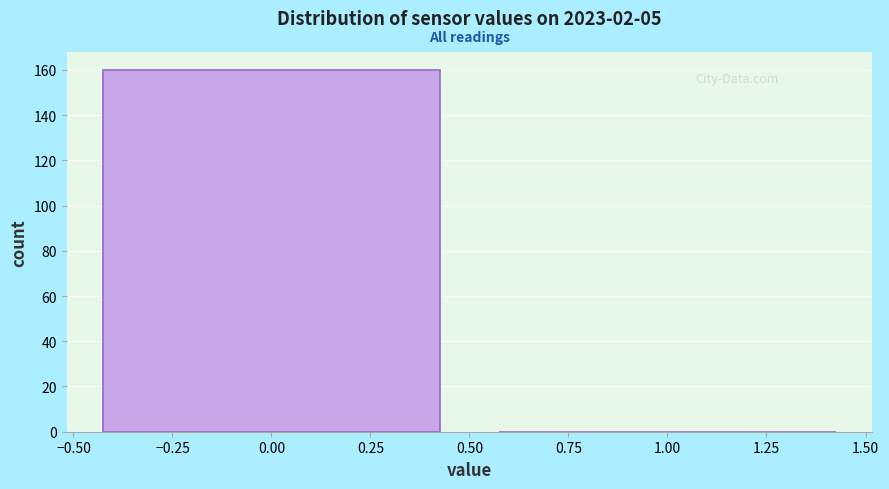

Reading left to right, transcribe this chart: for each bar, give the range it covers on the x-axis and its height. The values are not printed on the chart, so give them approximately, as read against the axis.

-0.50 to 0.50: 160
0.50 to 1.50: 0